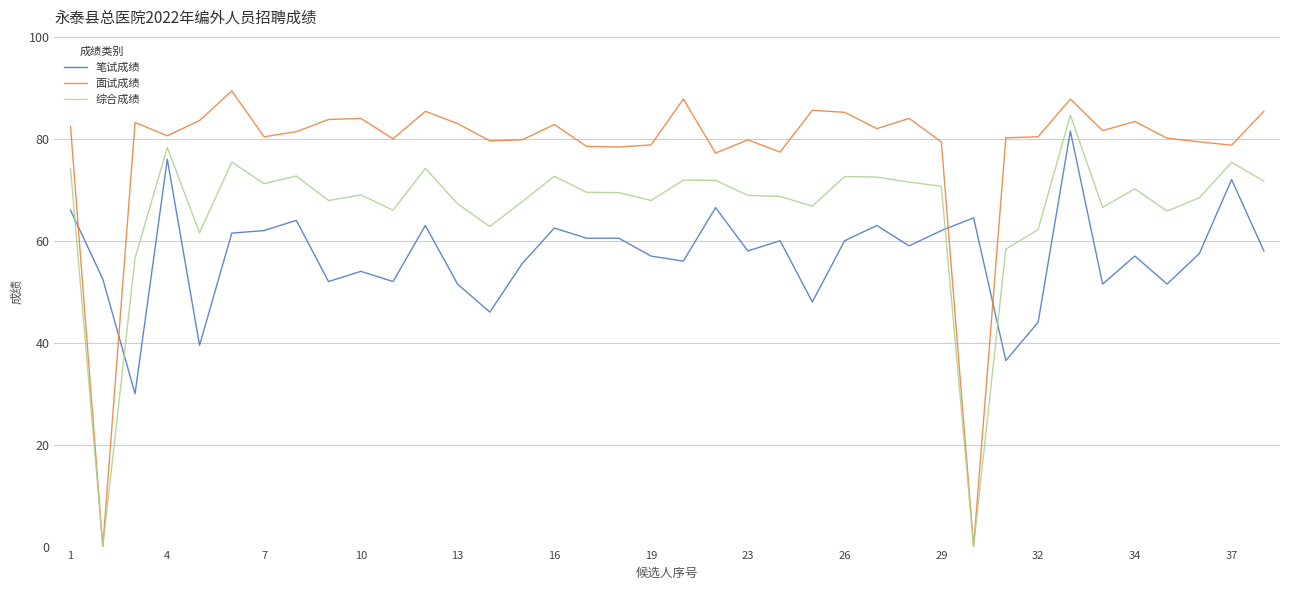

Rank the series by their average value, from highest to lowest.

面试成绩, 综合成绩, 笔试成绩